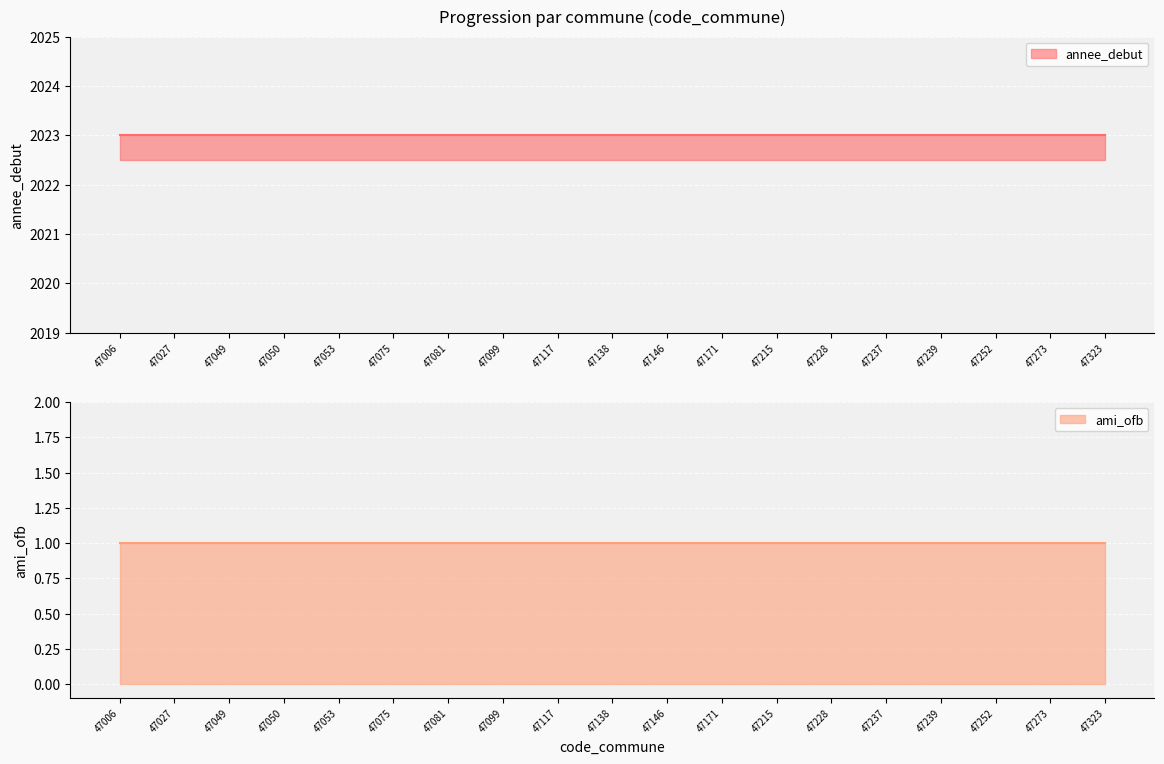

What is the value of the ami_ofb point at the 4th from the left?

1